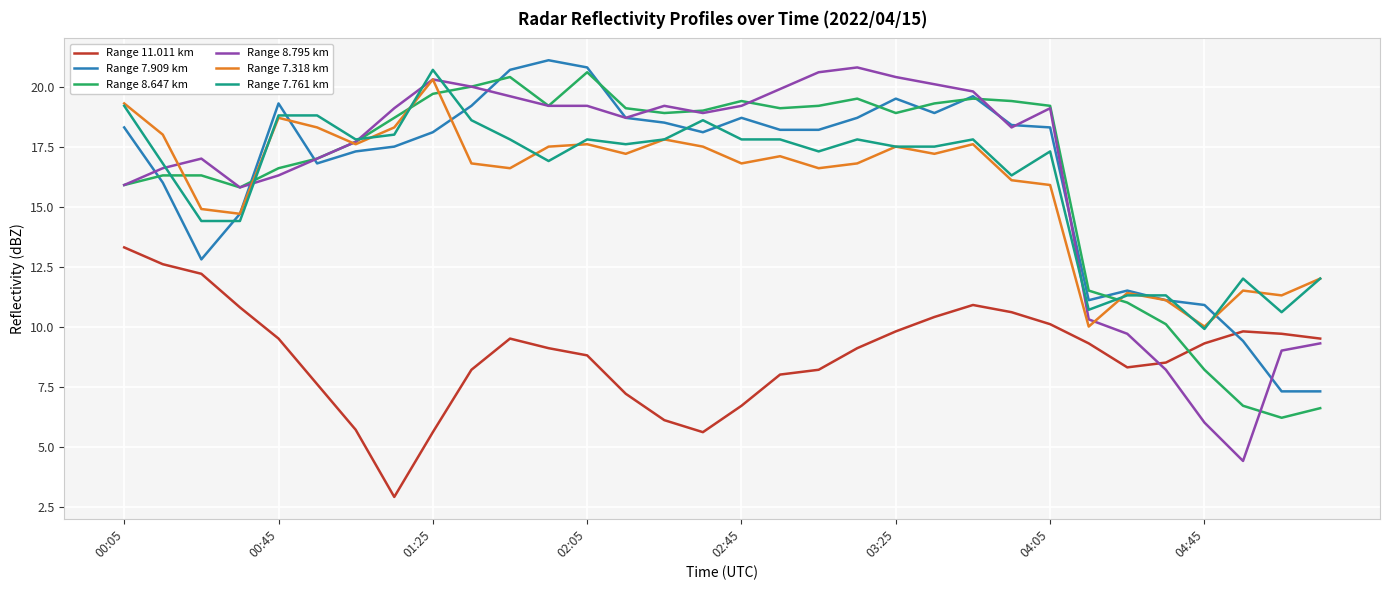

What is the maximum value for Range 7.909 km?

21.1